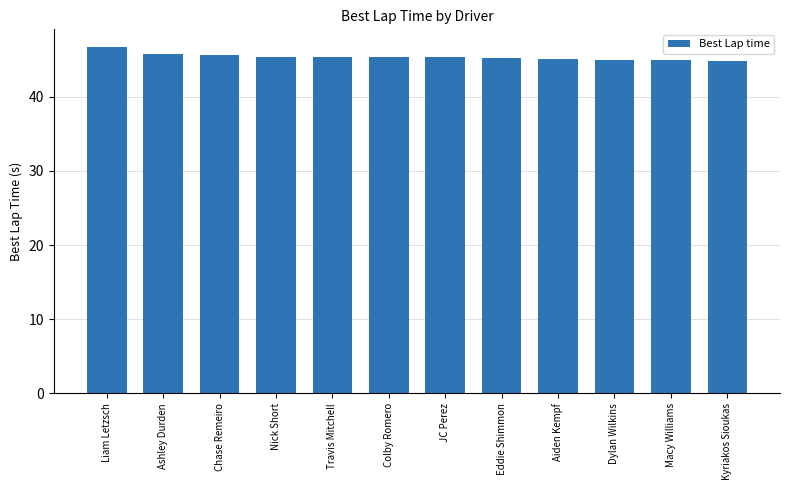

What is the sum of the values at Nick Short and Chase Remeiro?

91.1